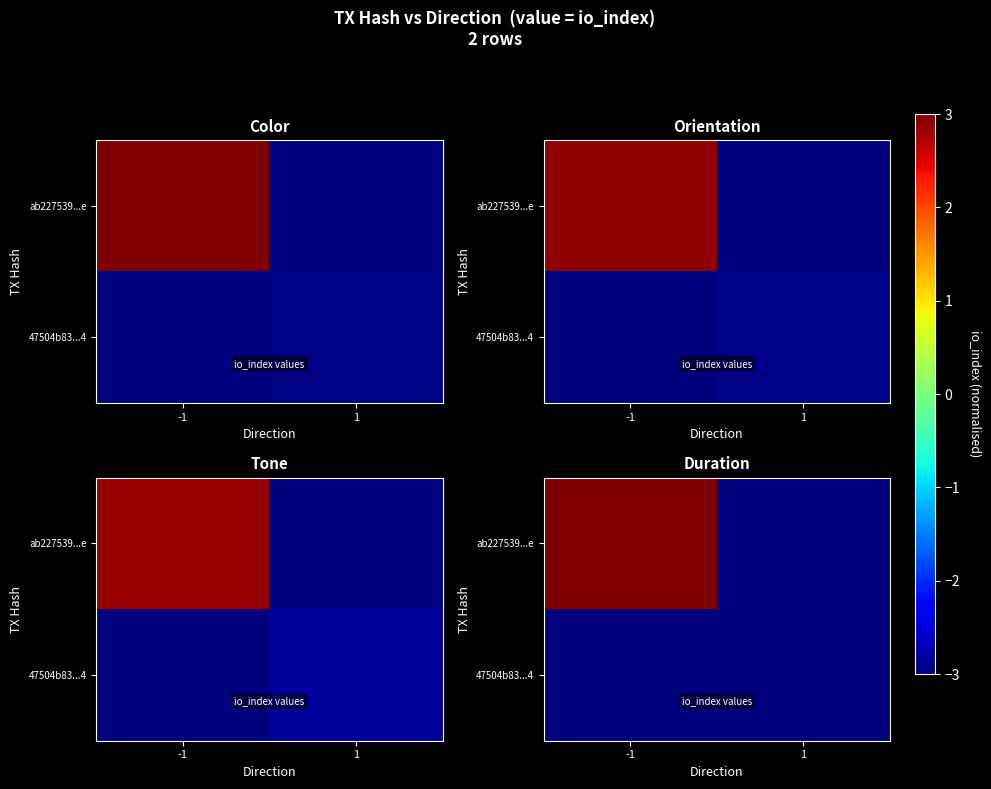

At which label is ab227539...e closest to 0?

1